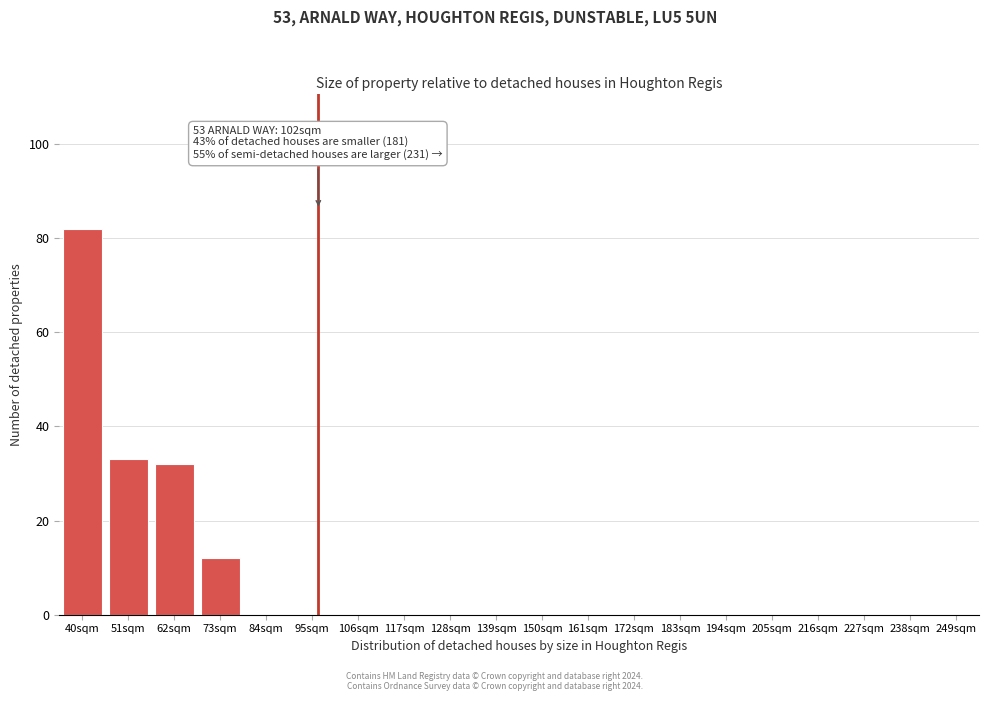

Reading left to right, list all the values displayed in this chart.

40sqm=82	51sqm=33	62sqm=32	73sqm=12	84sqm=0	95sqm=0	106sqm=0	117sqm=0	128sqm=0	139sqm=0	150sqm=0	161sqm=0	172sqm=0	183sqm=0	194sqm=0	205sqm=0	216sqm=0	227sqm=0	238sqm=0	249sqm=0